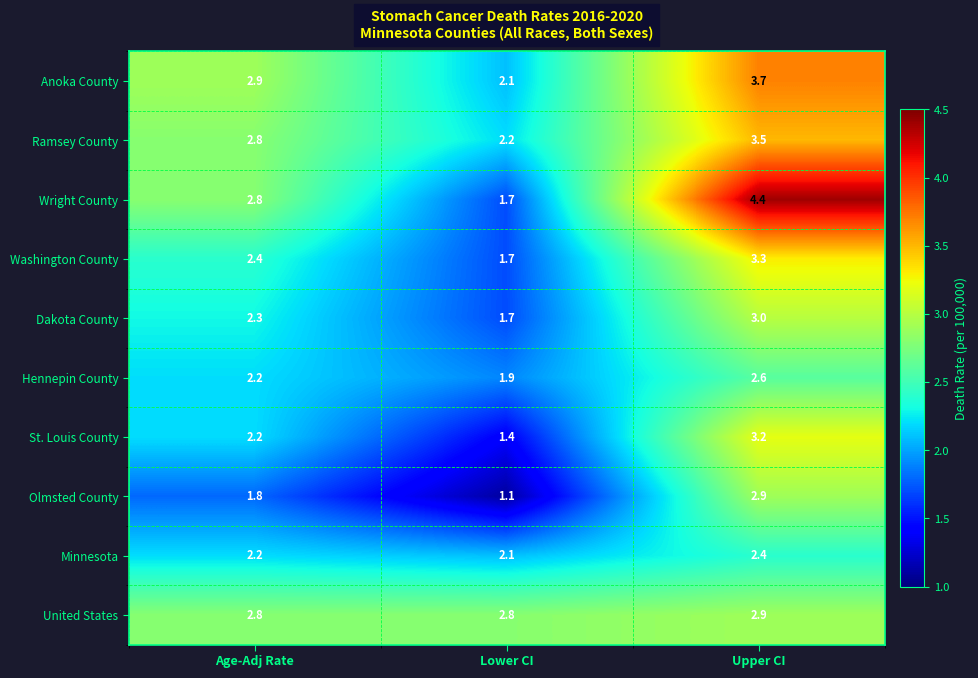

Which series has the widest spread of values?

Wright County